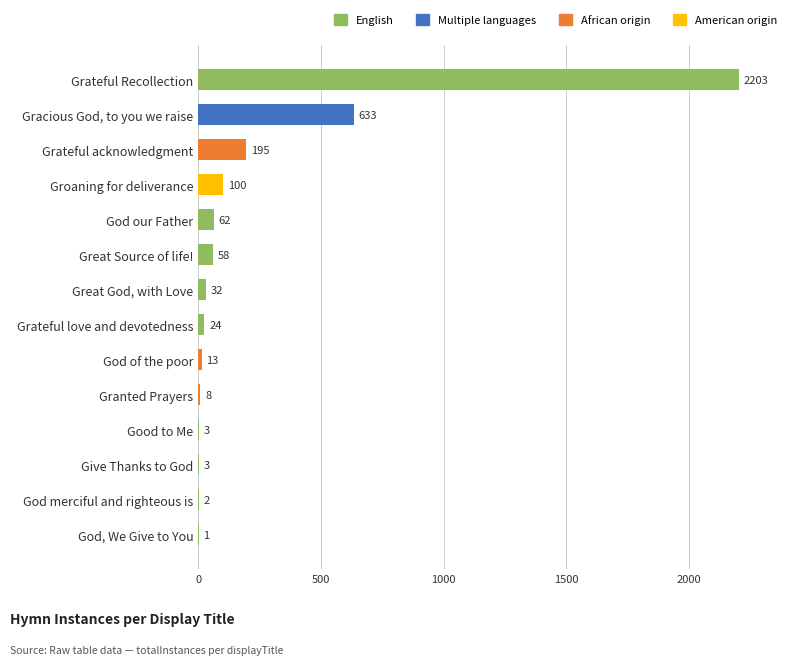

The chart shows a value of 8 at Granted Prayers. True or false?

True